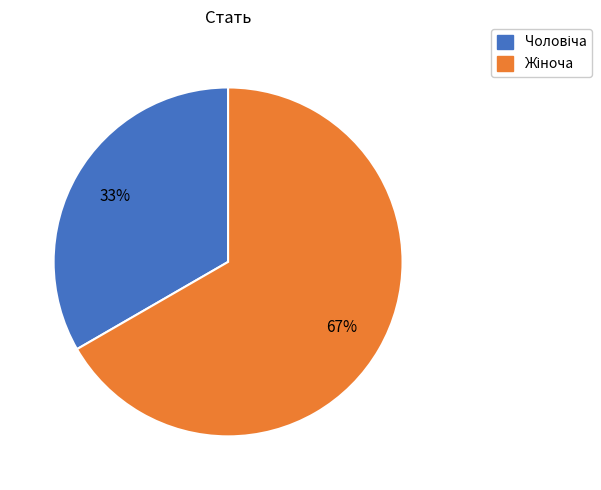

How many slices are in this pie chart?

2